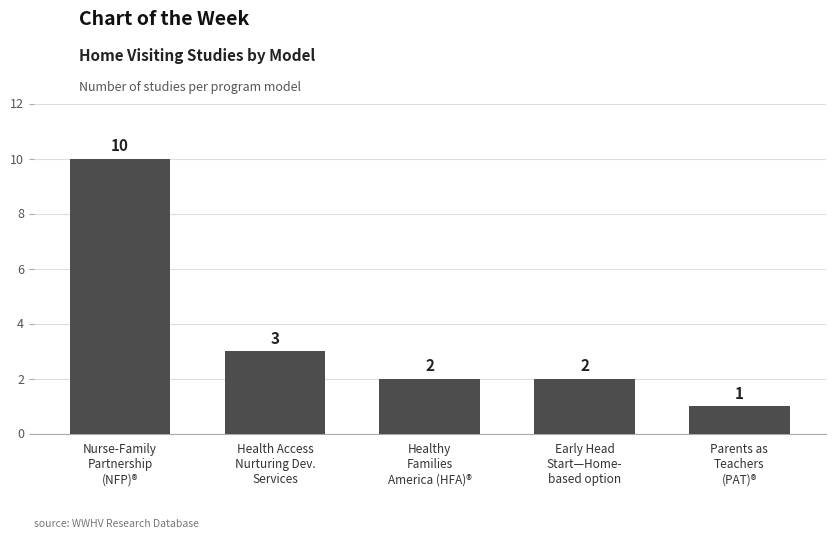

What is the maximum value shown in the chart?

10